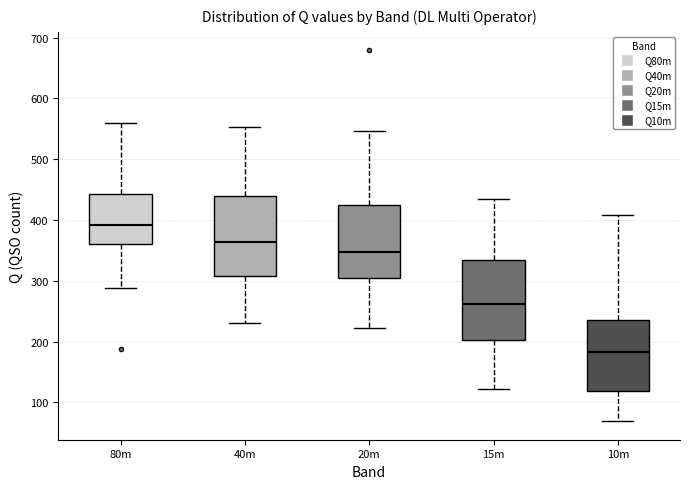

Where does the median line of the box for 80m sit on the y-axis? The values are not printed on the chart, so give them approximately, as read against the axis.

390